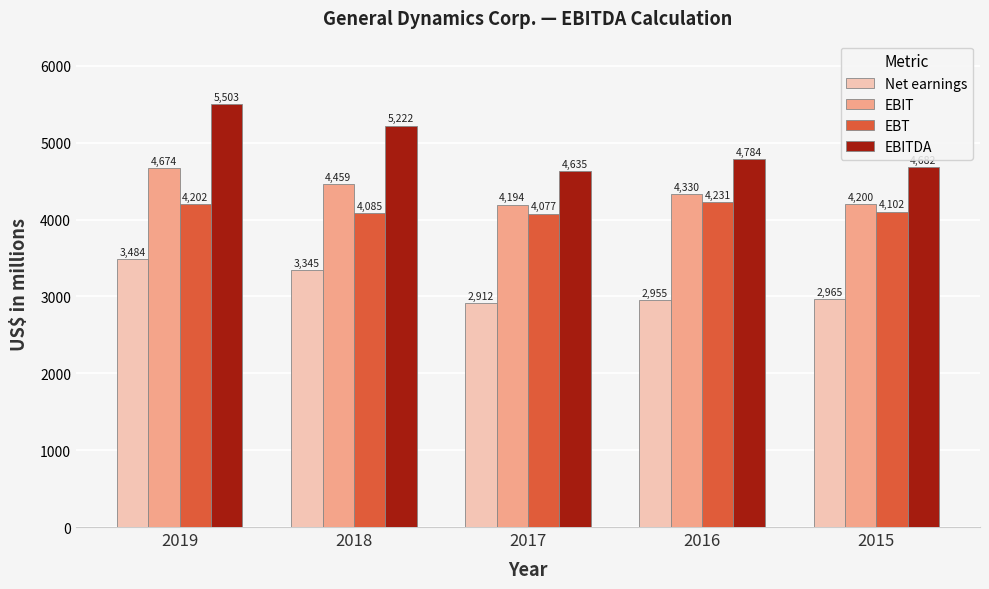

What is the minimum value for EBIT?

4194